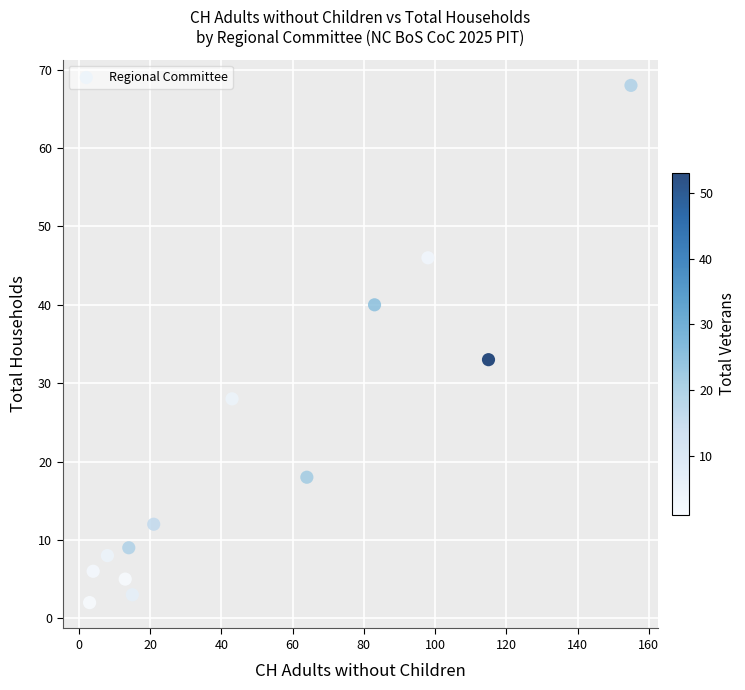

What Y value in the scatter plot is closest to 35?

33